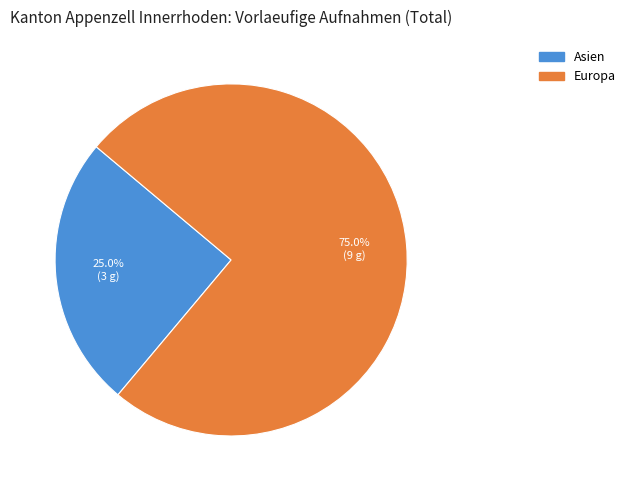

Is there any slice that represents more than half of the pie?

Yes